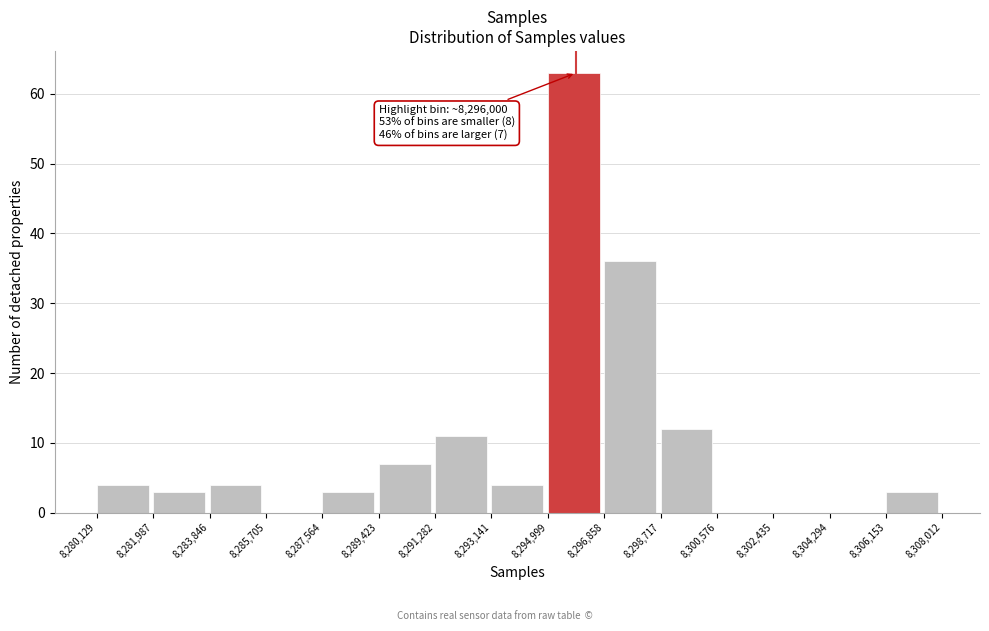

Over which range of the x-axis is the bar tallest?

8,294,999 to 8,296,858